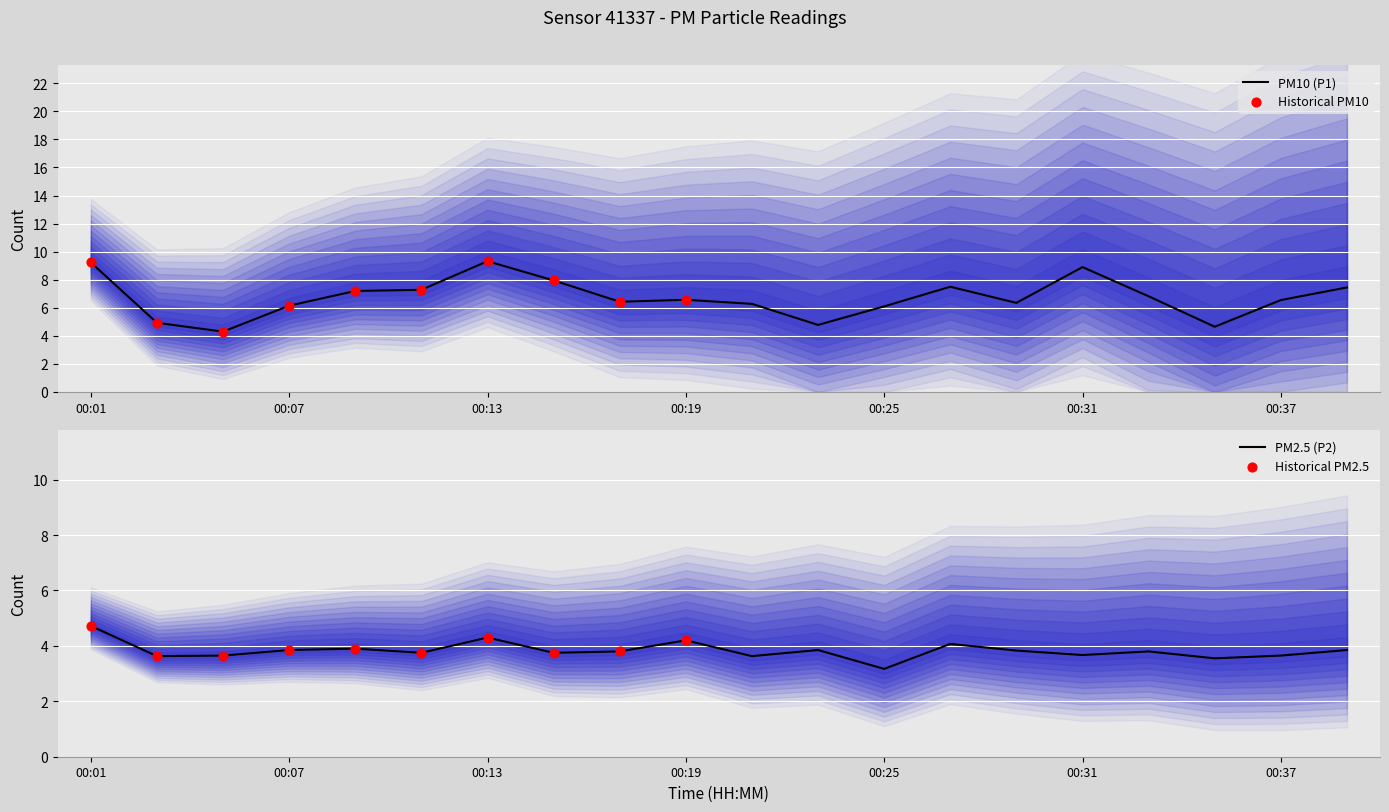

At which category is the sum across all series the highest?

00:01